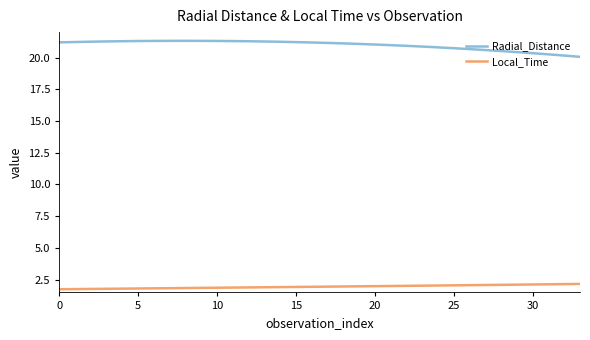

What is the maximum value for Local_Time?

2.2